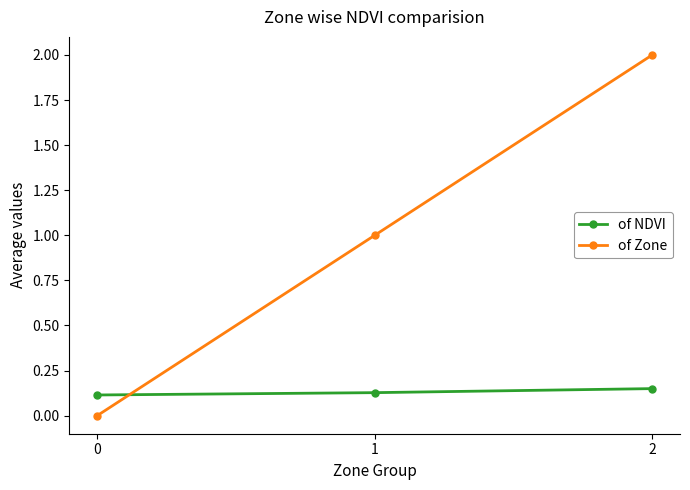

What are all the series names shown in the legend?

of NDVI, of Zone